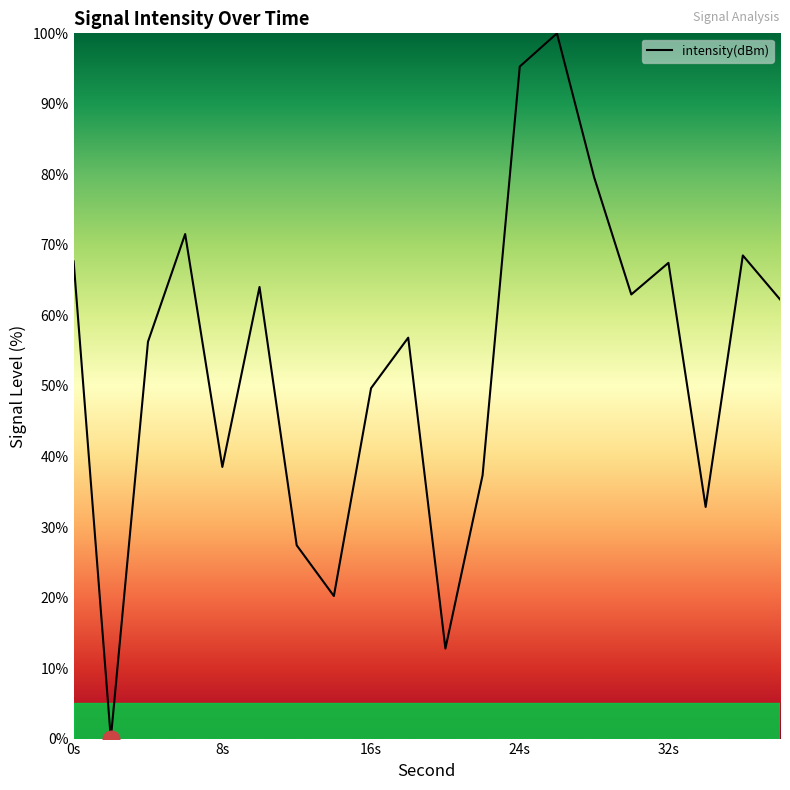

What is the greatest value displayed?

100.0